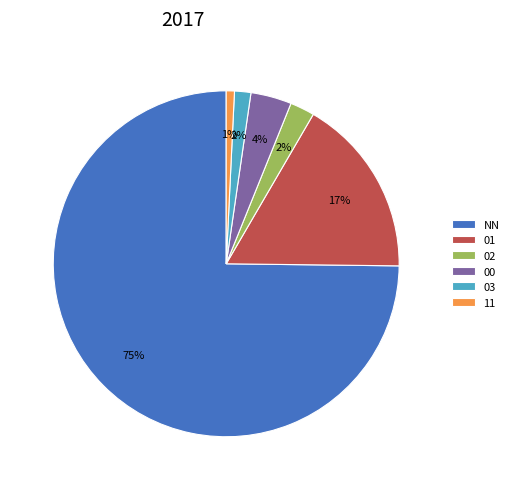

Combined, do 03 and 02 account for over 50%?

No